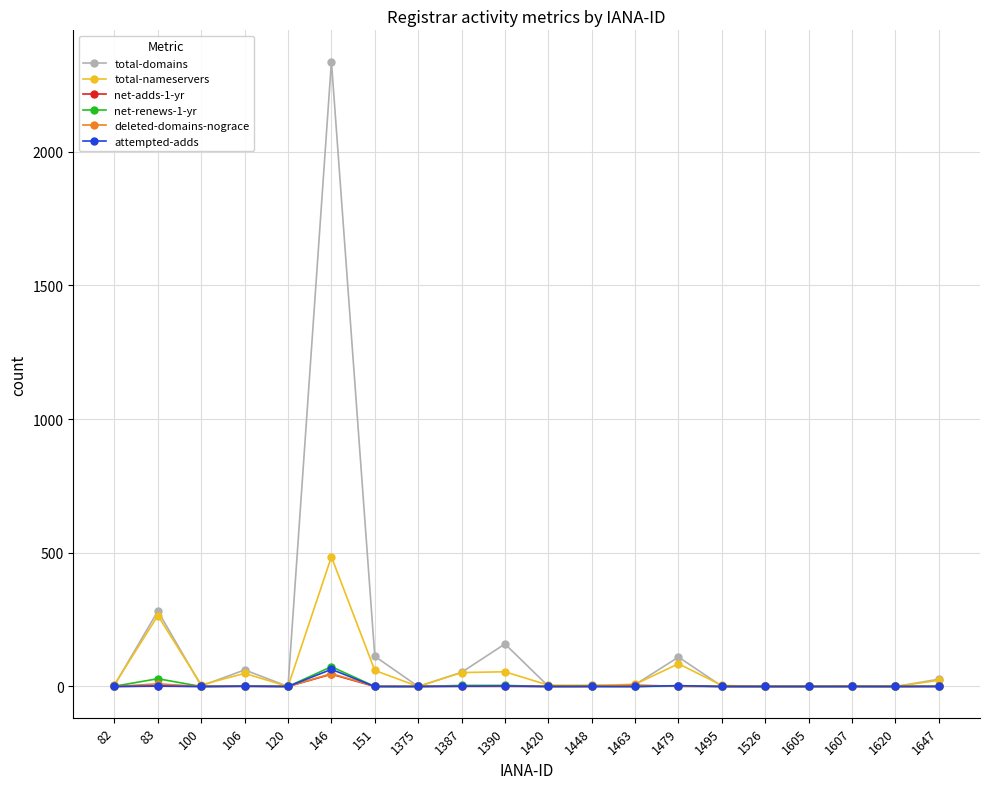

Does the chart display data point markers on the line(s)?

Yes